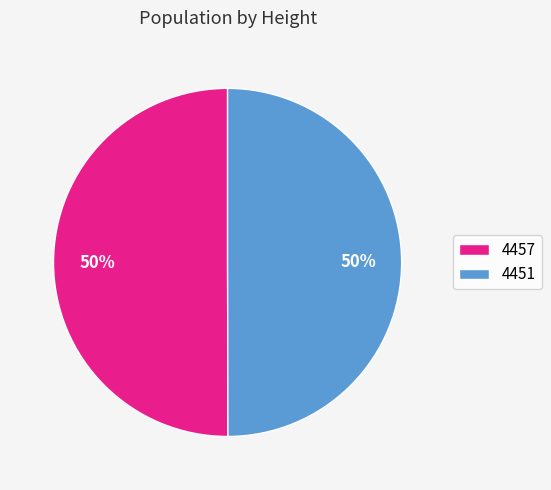

Combined, do 4451 and 4457 account for over 50%?

Yes